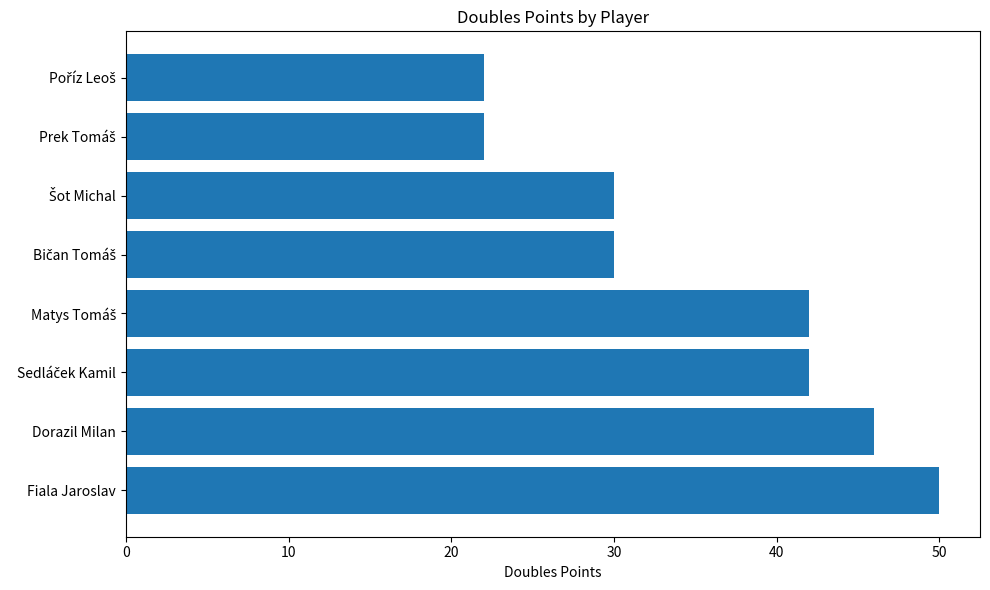

True or false: the data shows 46 at Dorazil Milan.

True